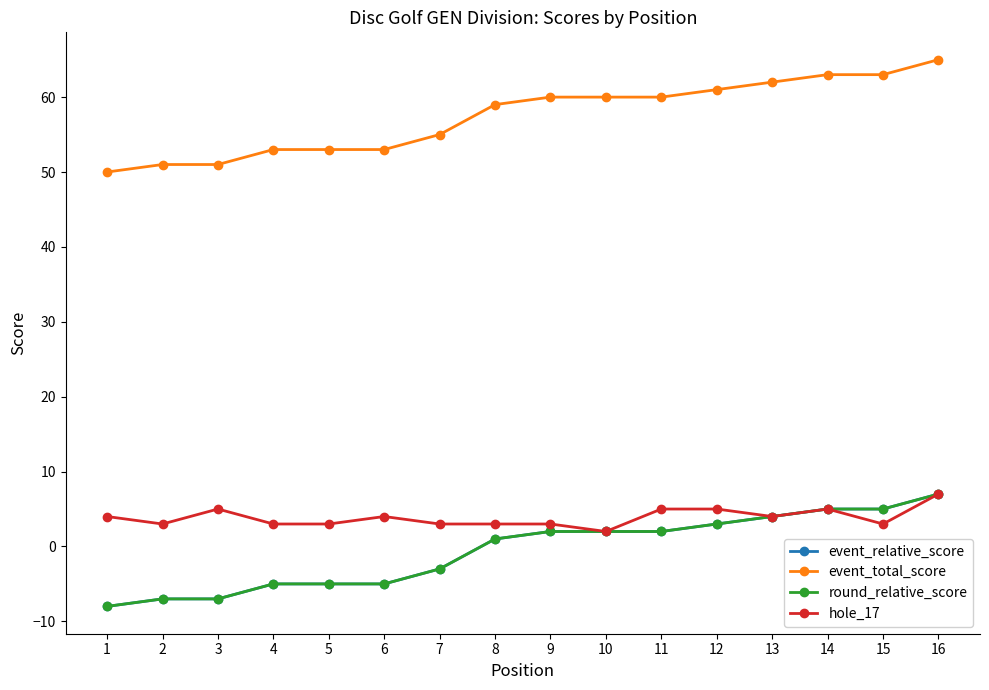

How many lines are shown in the chart?

4